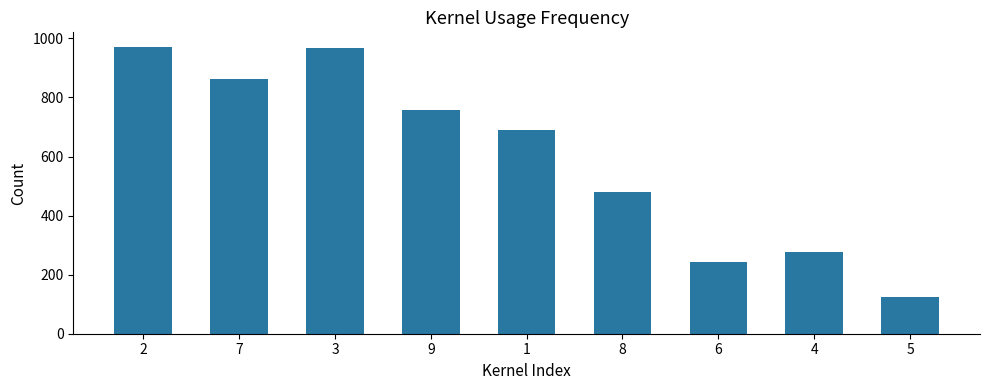

The value at 9 is 756. True or false?

True